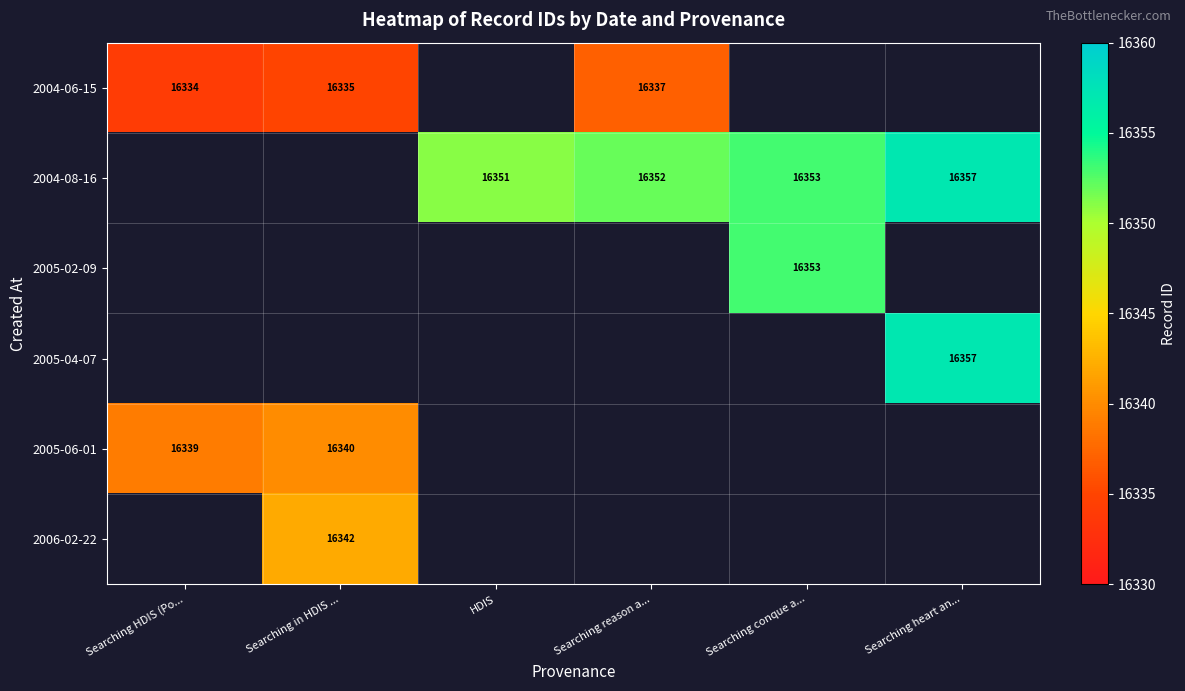

True or false: 2004-06-15 has a value of 7500 at Searching HDIS (Po....

False